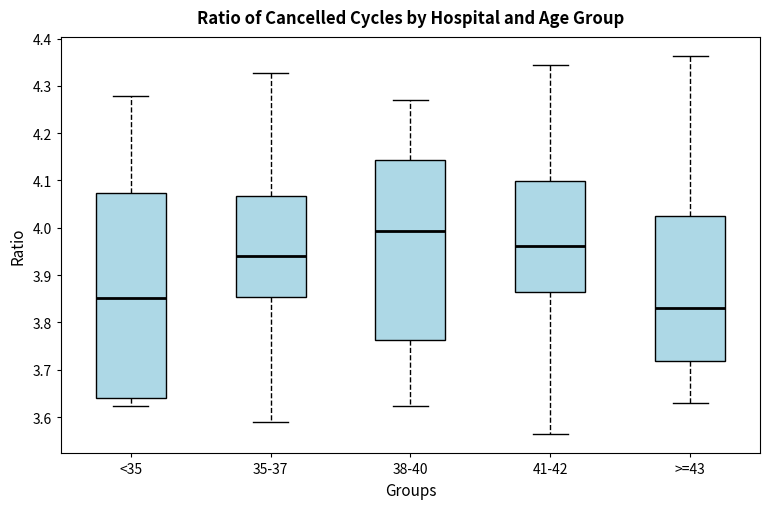

Where does the median line of the box for <35 sit on the y-axis? The values are not printed on the chart, so give them approximately, as read against the axis.

3.85